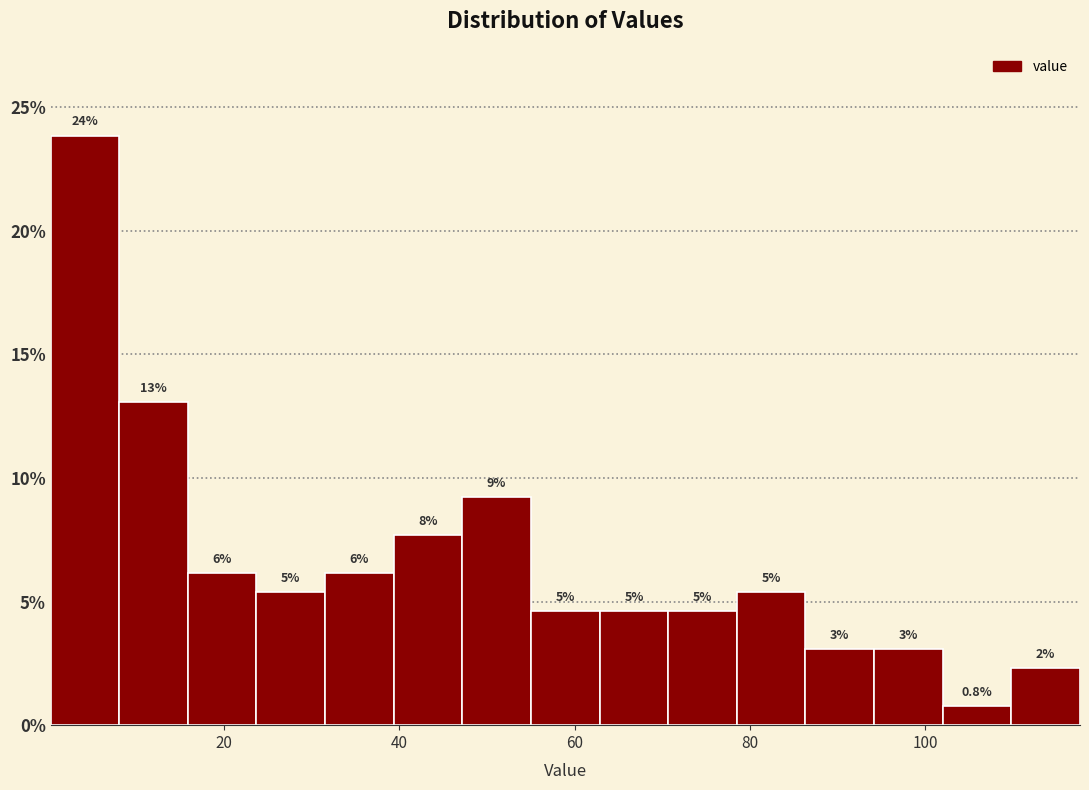

Read against the x-axis, roughly where is the centre of the tallest bar?

4